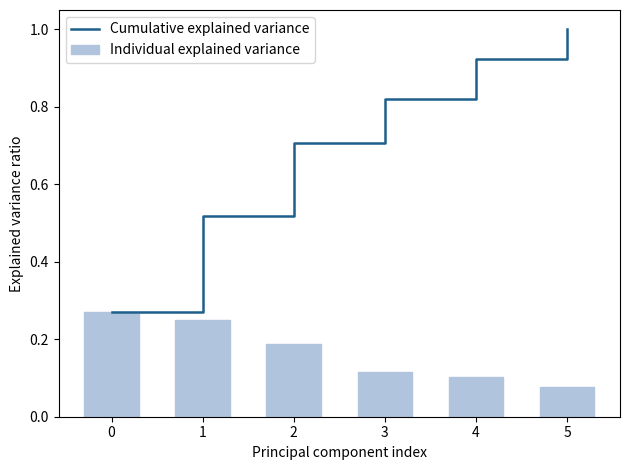

What is the value of the Individual explained variance bar at the 4th from the left?

0.1